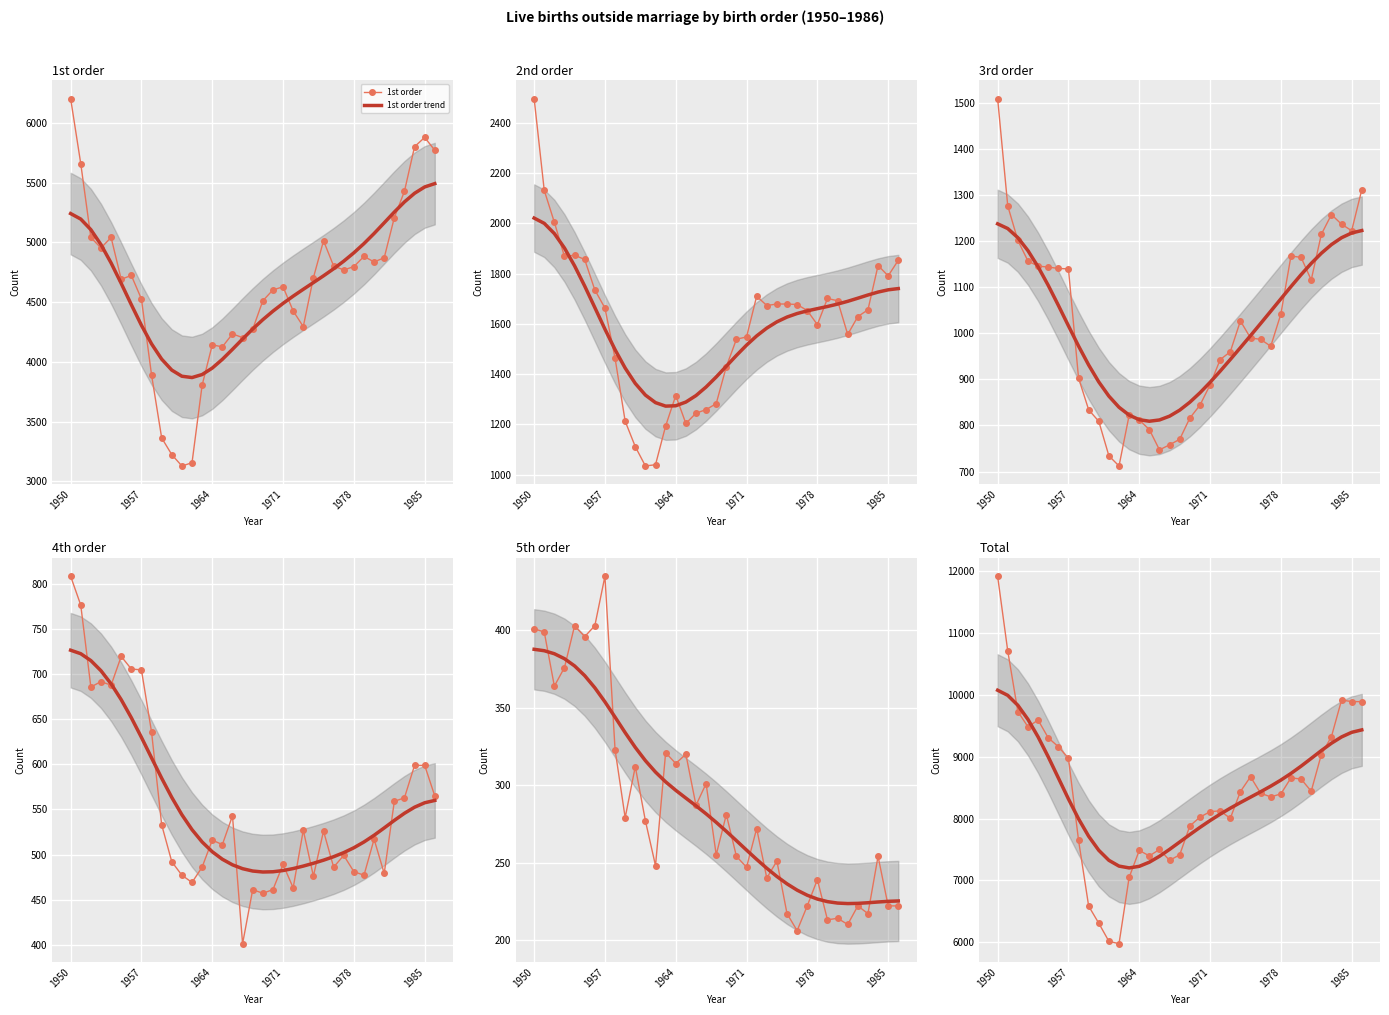

True or false: 4th order and 3rd order intersect in this chart.

False